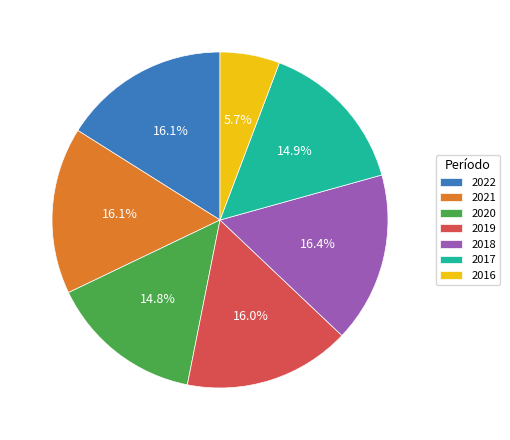

To the nearest percent, what is the combined percentage of 2020 and 2017?

30%